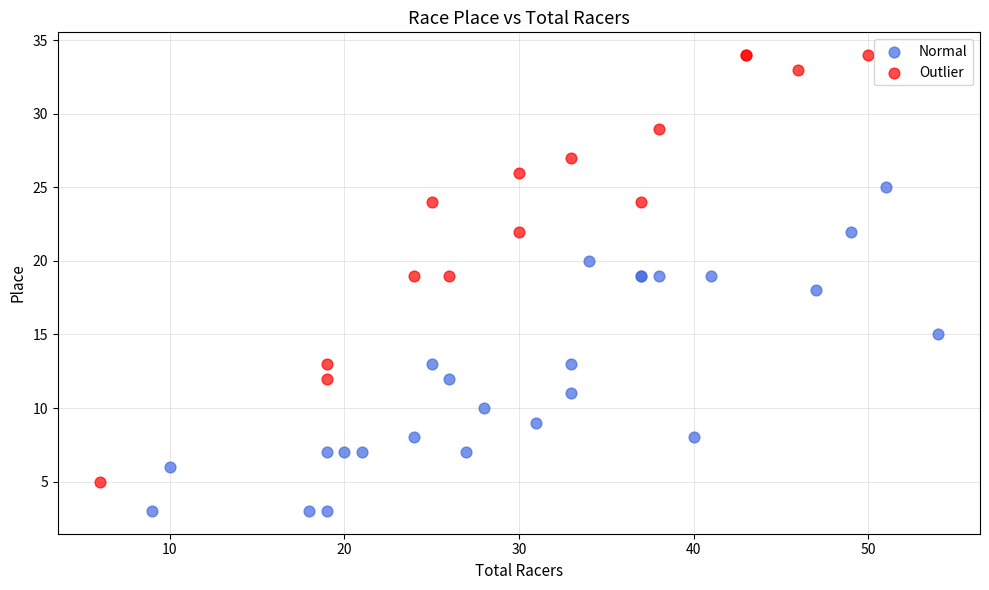

Which series has the largest Y range (max minus min)?

Outlier